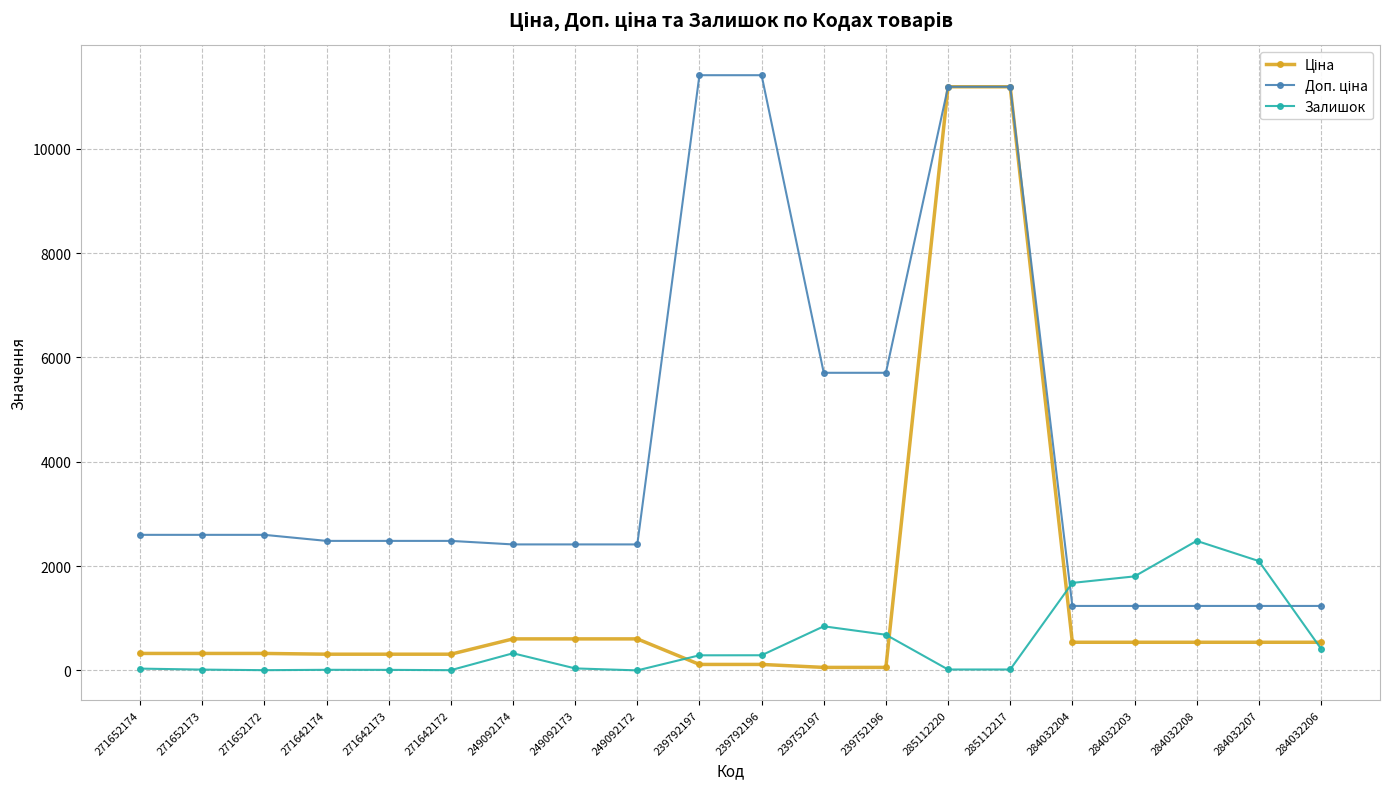

What is the value of the Залишок point at the 18th from the left?

2483.0